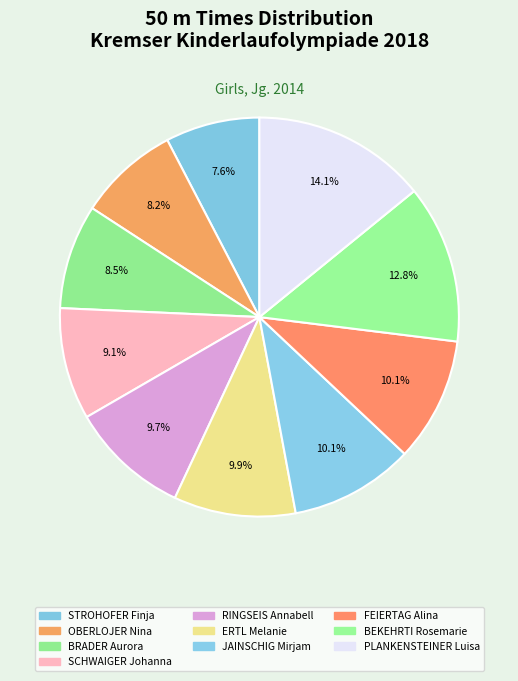

How many slices are in this pie chart?

10